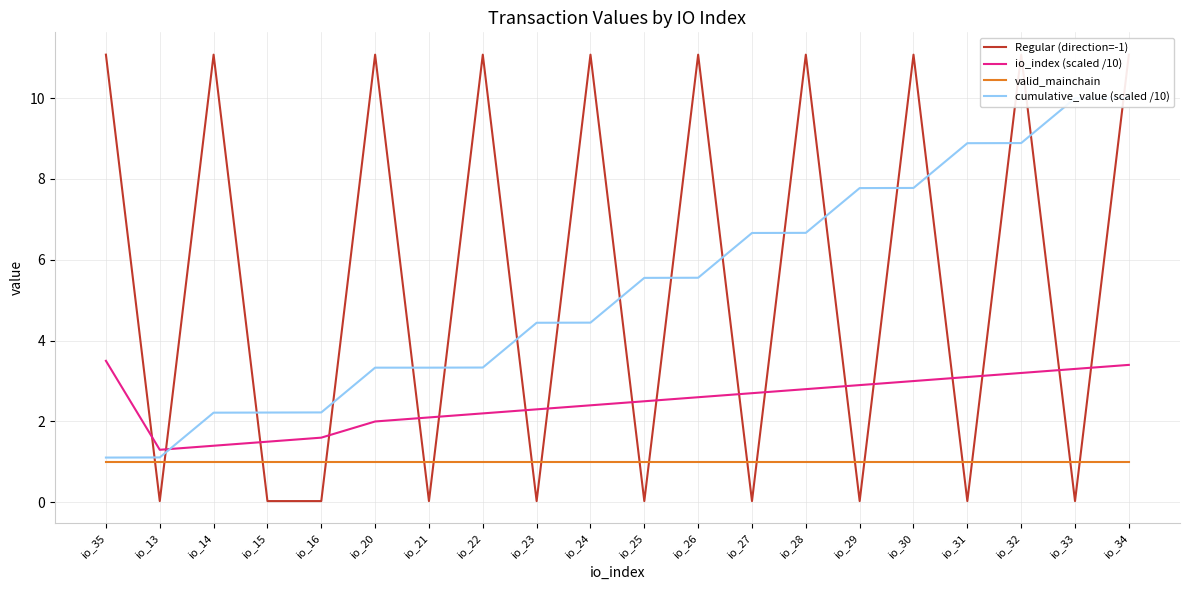

What position from the right is io_27?

8